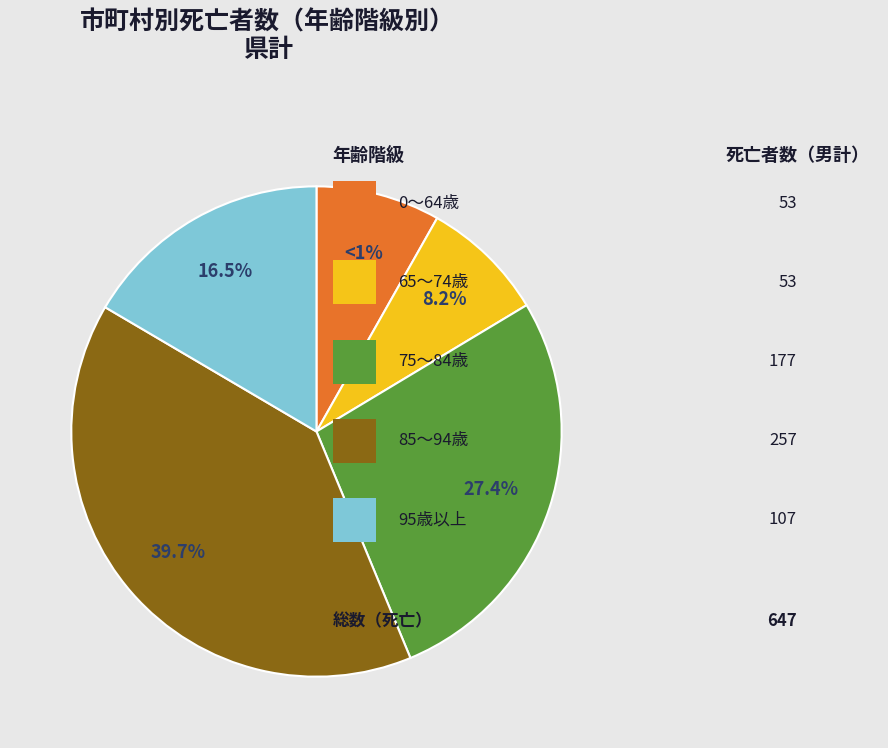

Between 60～64 and 90～94, which is larger?

90～94